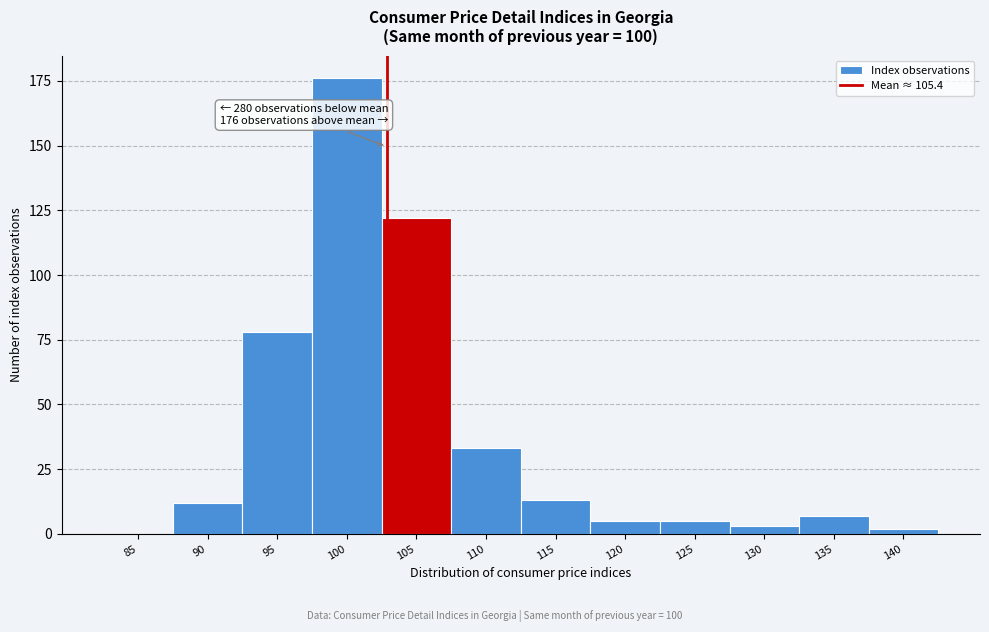

Reading left to right, extract all data points from this chart.

85=0	90=12	95=78	100=176	105=122	110=33	115=13	120=5	125=5	130=3	135=7	140=2